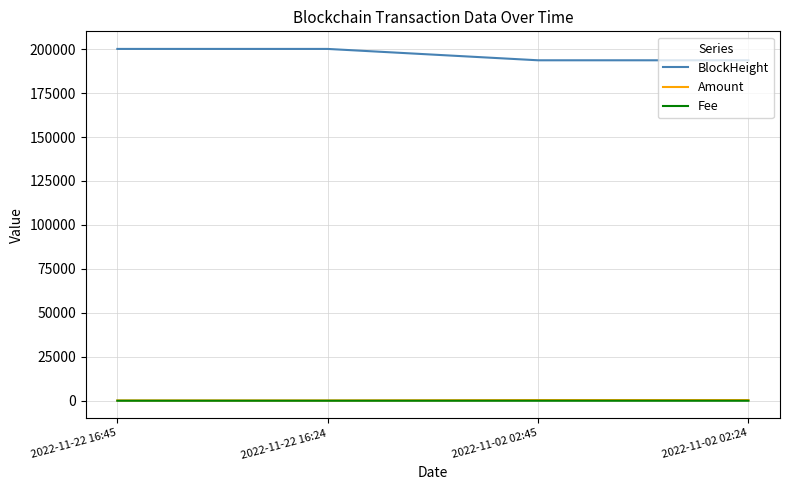

What is the greatest value displayed?

200124.0